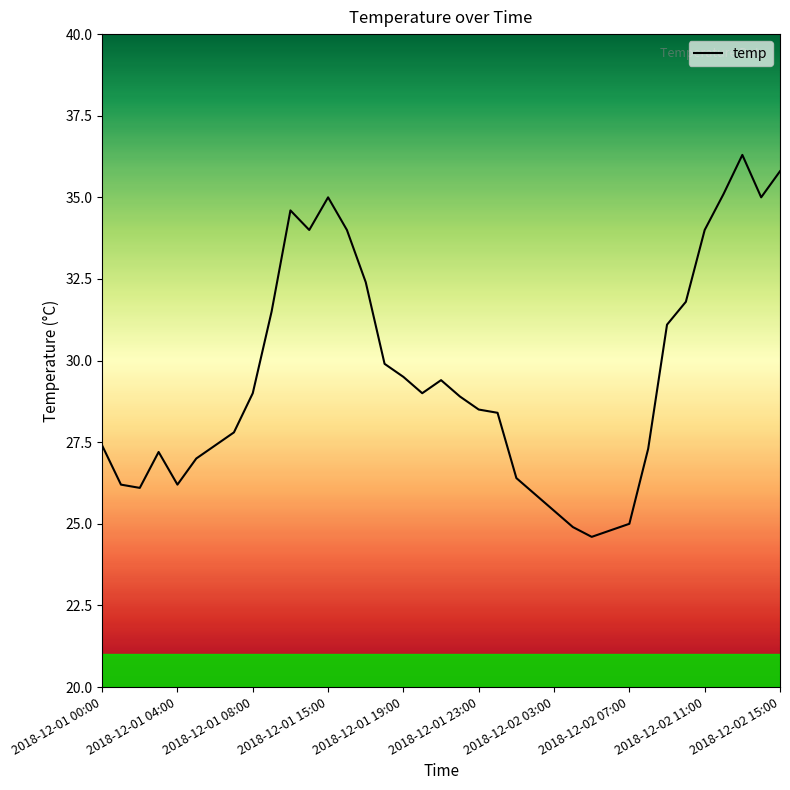

What is the smallest value displayed?

24.6